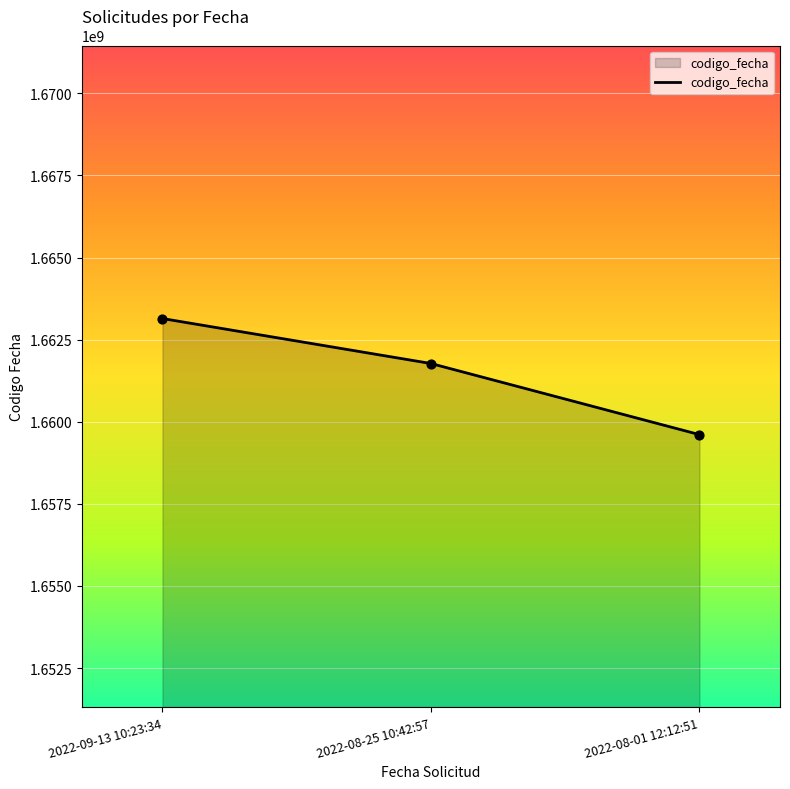

What is the change in value from 2022-09-13 10:23:34 to 2022-08-25 10:42:57?

-1369625